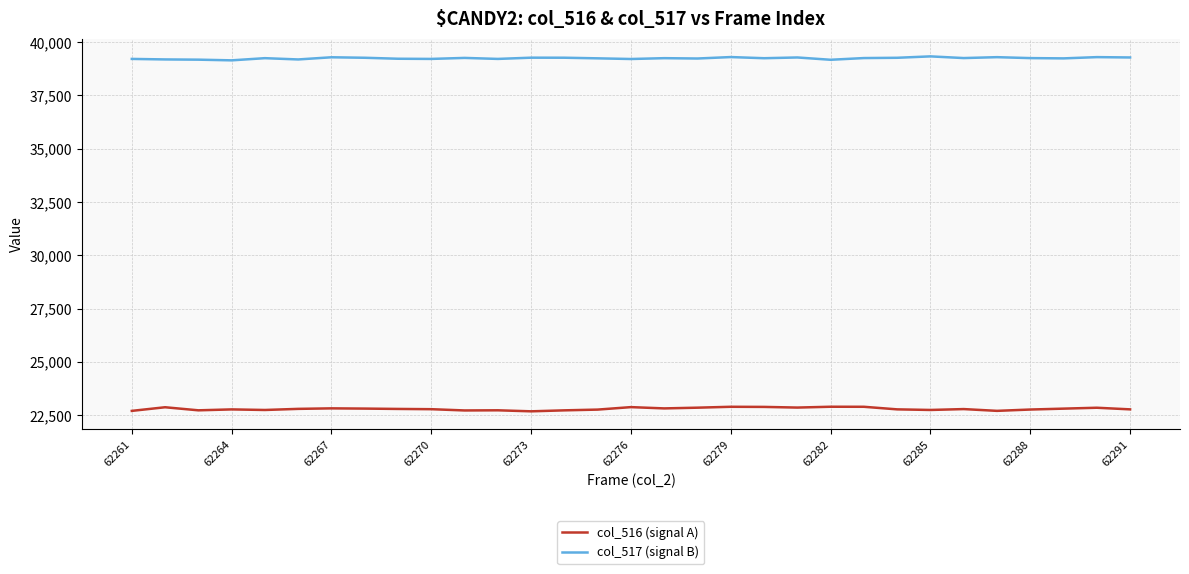

Which series has the largest total across all categories?

col_517 (signal B)